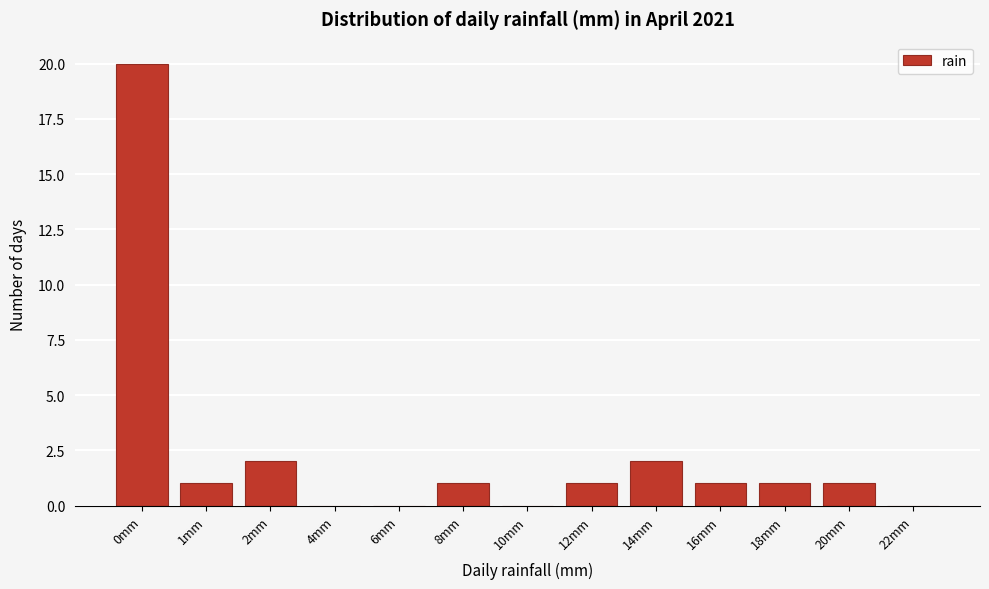

Reading right to left, transcribe all the data shown in this chart.

22mm=0	20mm=1	18mm=1	16mm=1	14mm=2	12mm=1	10mm=0	8mm=1	6mm=0	4mm=0	2mm=2	1mm=1	0mm=20